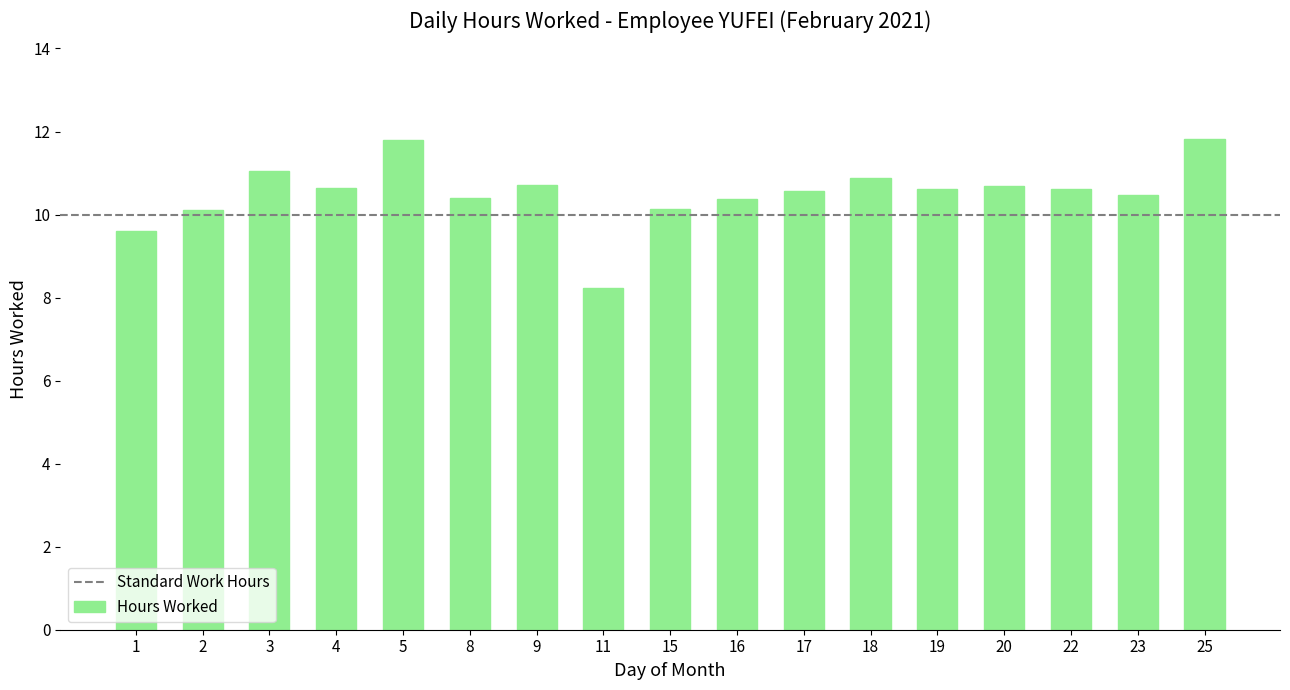

What is the sum of all values?

178.7